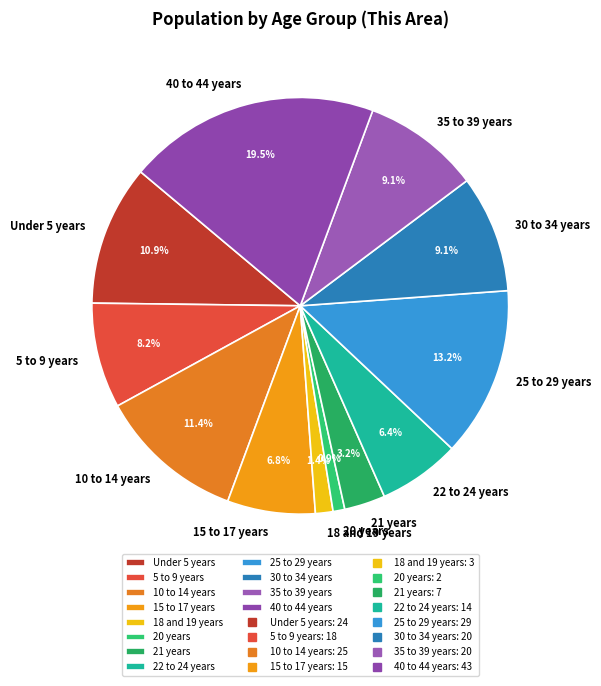

To the nearest percent, what is the combined percentage of 20 years and 22 to 24 years?

7%